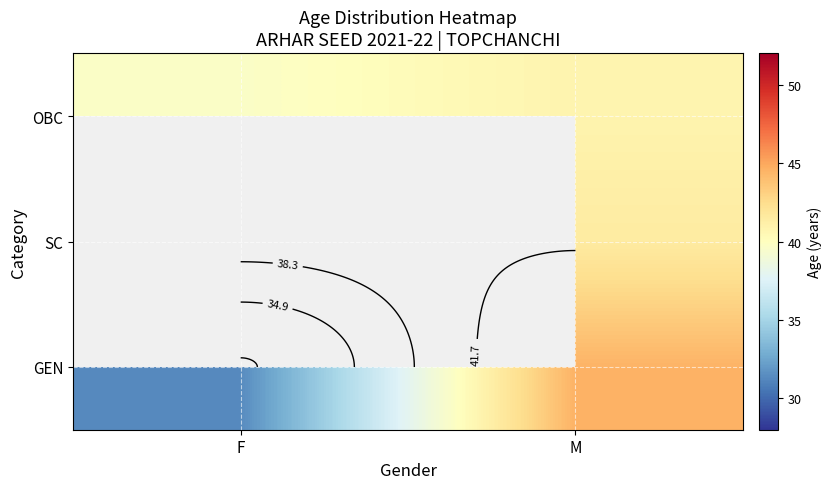

What is the smallest value displayed?

31.3